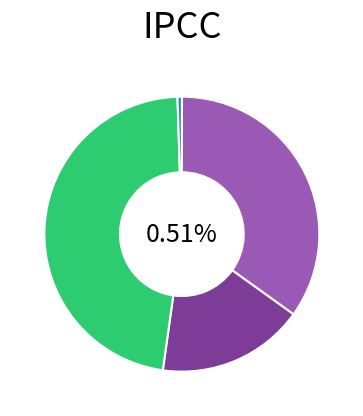

What percentage is the Personal Administrativo y de Servicios slice, to the nearest percent?

35%